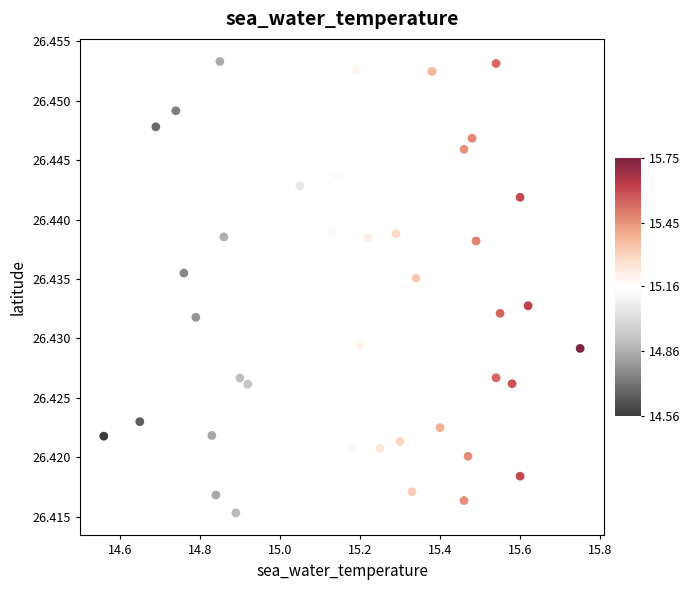

What is the range of X values (max minus min)?

1.2